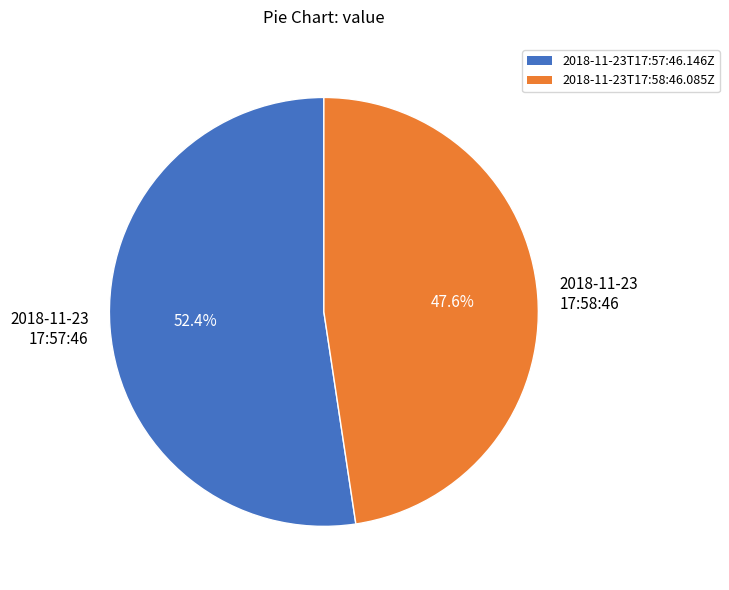

Which slice is the smallest?

2018-11-23 17:58:46